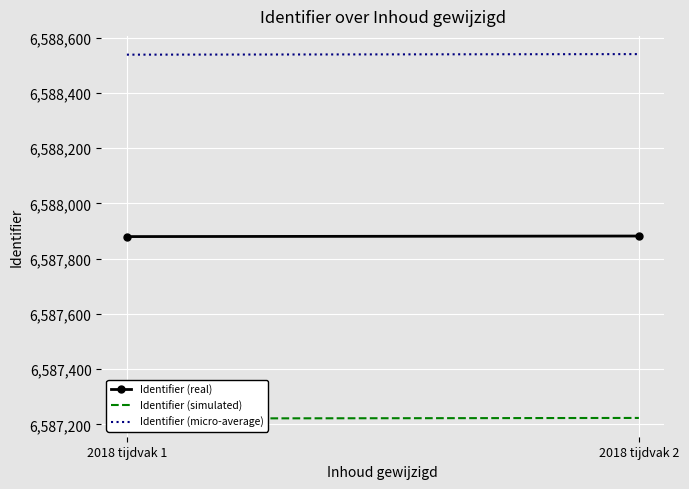

What is the difference between the Identifier (real) values at 2018 tijdvak 1 and 2018 tijdvak 2?

2.0